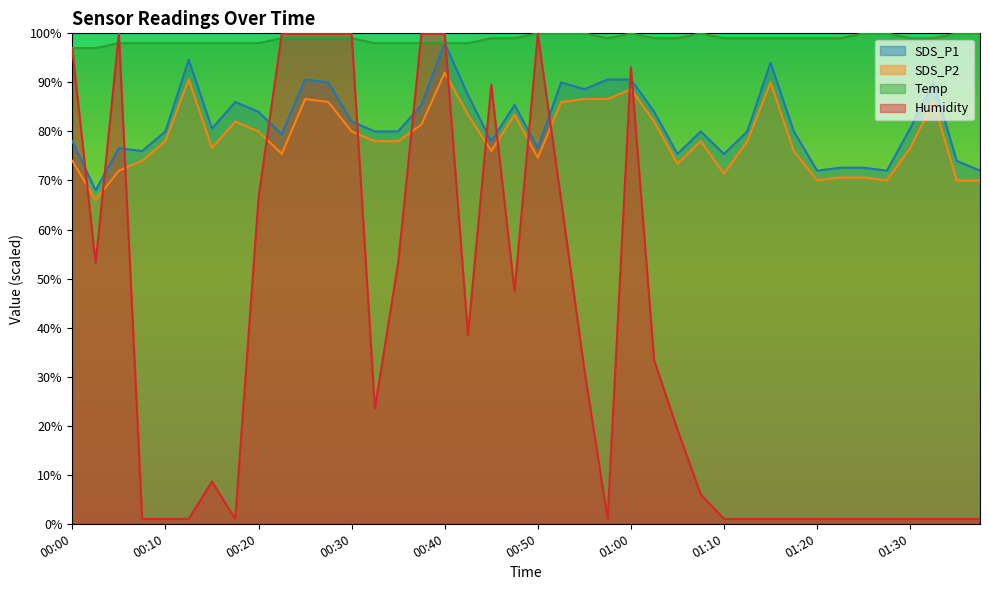

How many data points in SDS_P1 are less than 80?

15